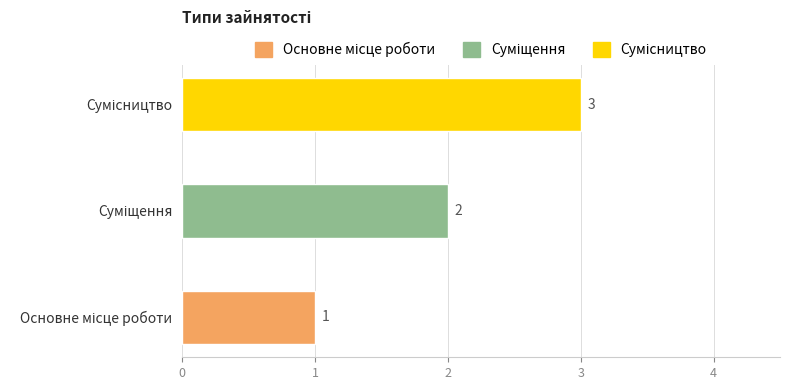

What is the sum of all values?

6